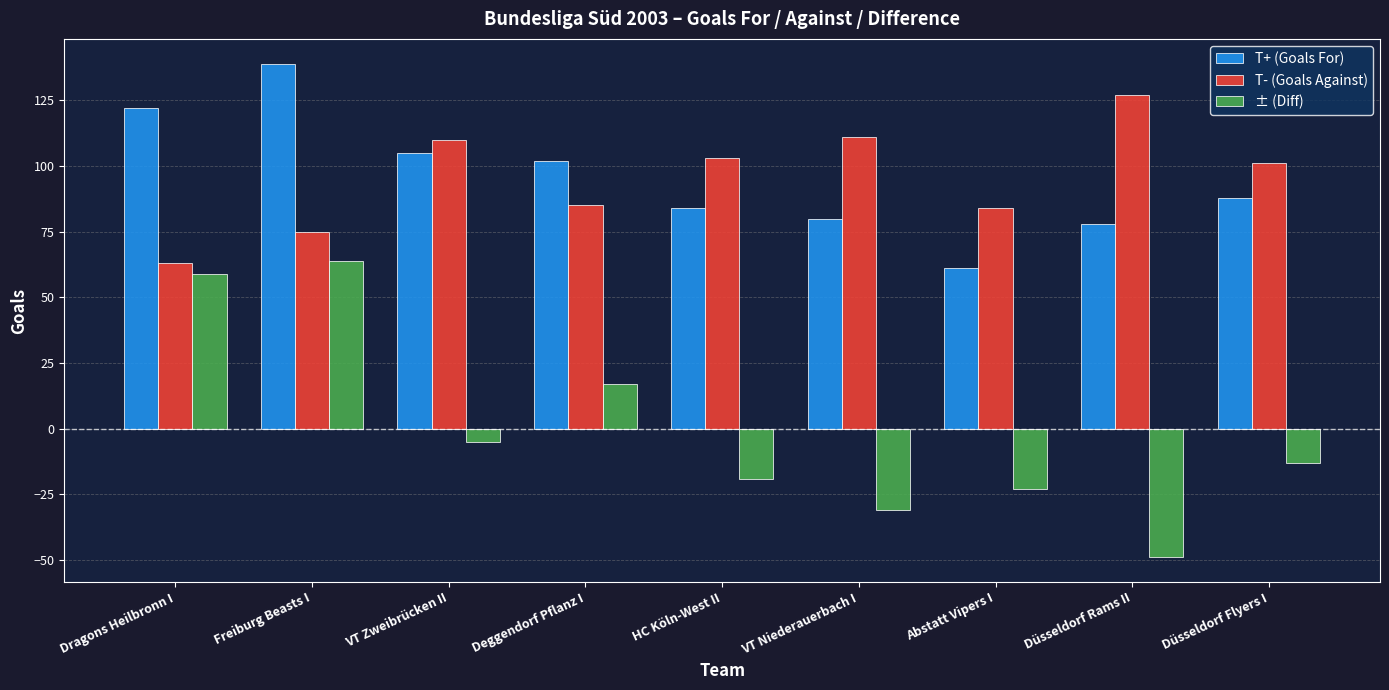

Reading left to right, list all the values displayed in this chart.

T+ (Goals For): 122	139	105	102	84	80	61	78	88
T- (Goals Against): 63	75	110	85	103	111	84	127	101
± (Diff): 59	64	-5	17	-19	-31	-23	-49	-13